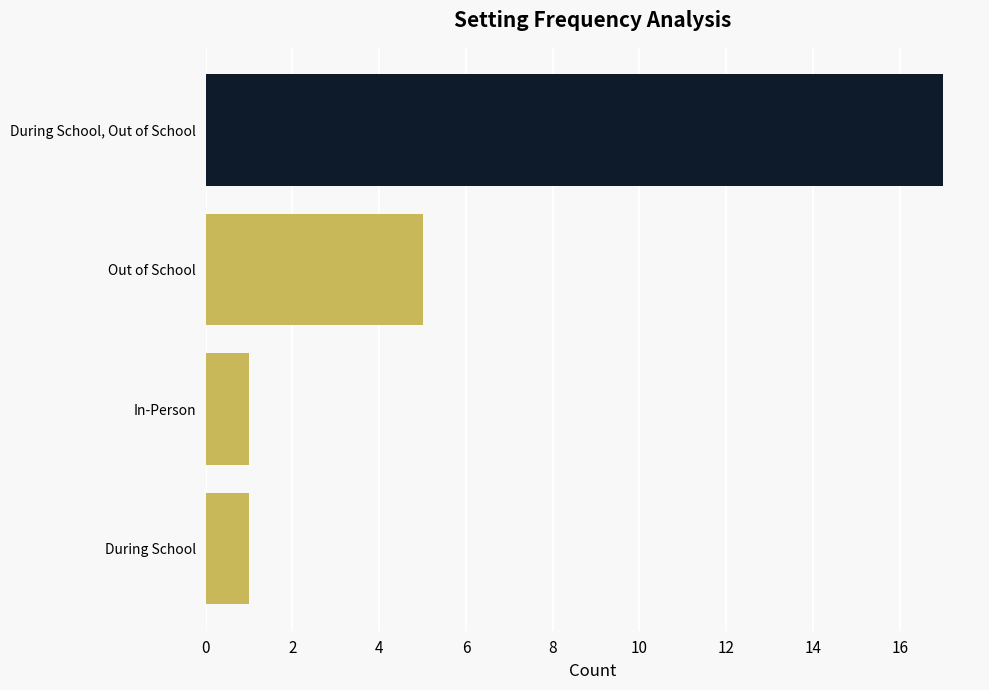

Read the value at During School, Out of School.

17